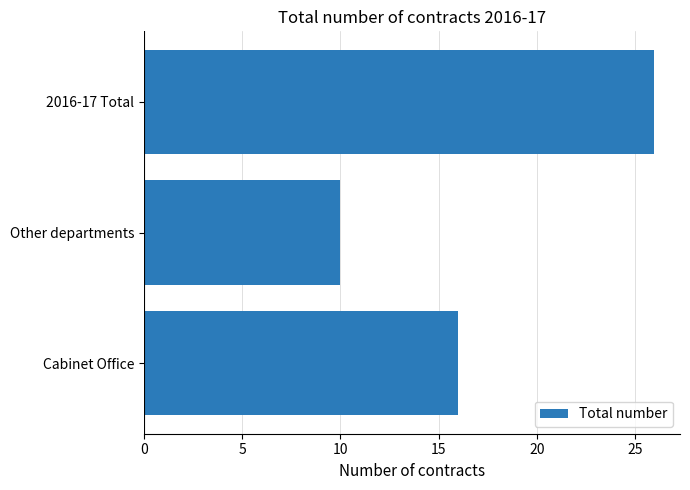

Reading top to bottom, list all the values displayed in this chart.

26	10	16